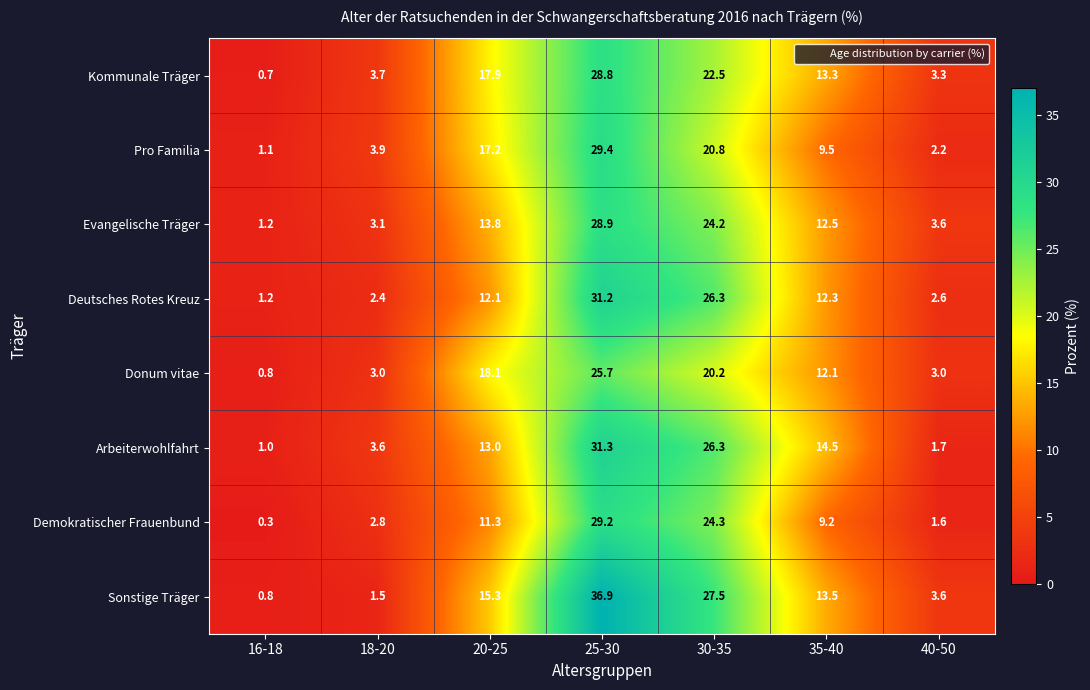

What is the sum of all Kommunale Träger values?

90.2